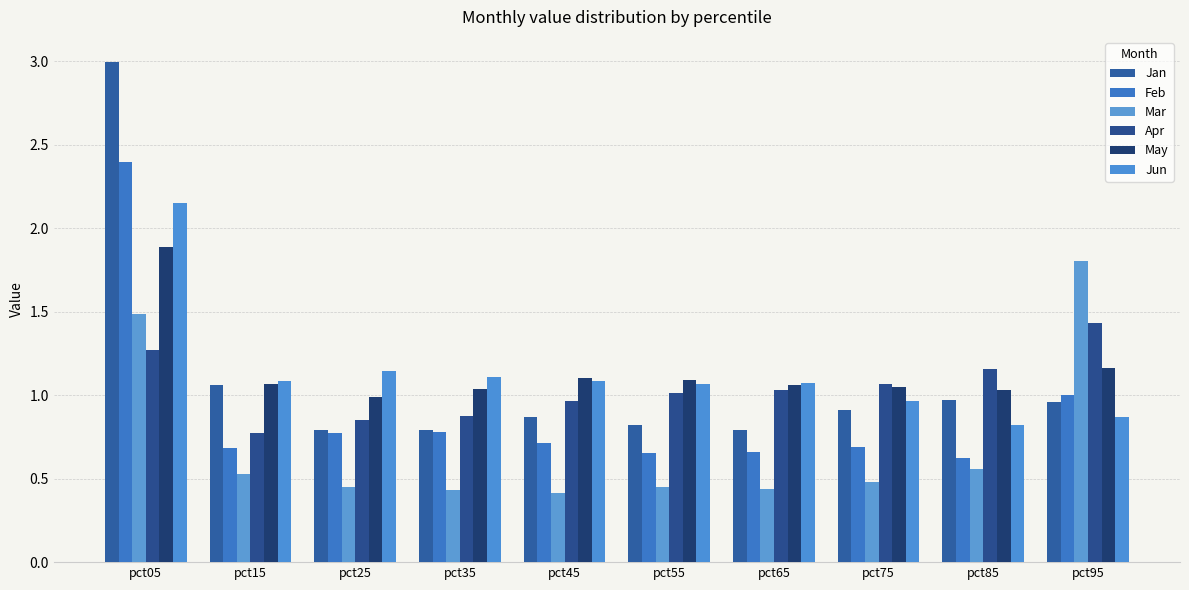

What is the maximum value shown in the chart?

3.0